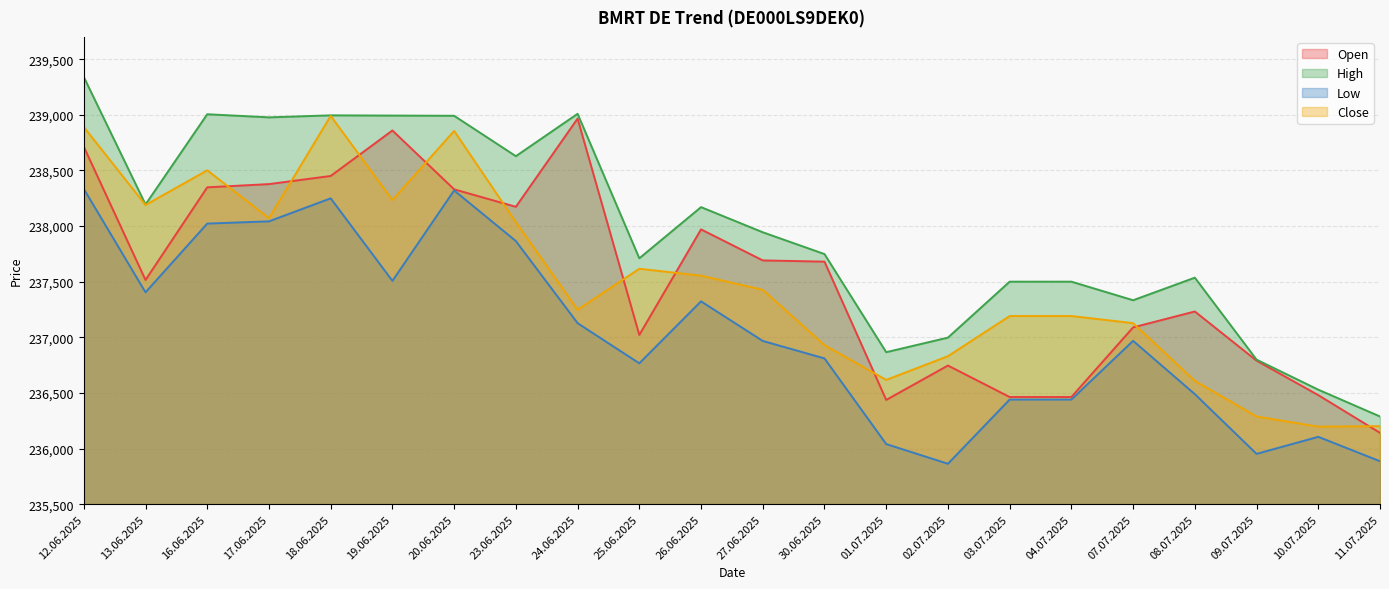

At which label does Close first exceed 237427?

12.06.2025